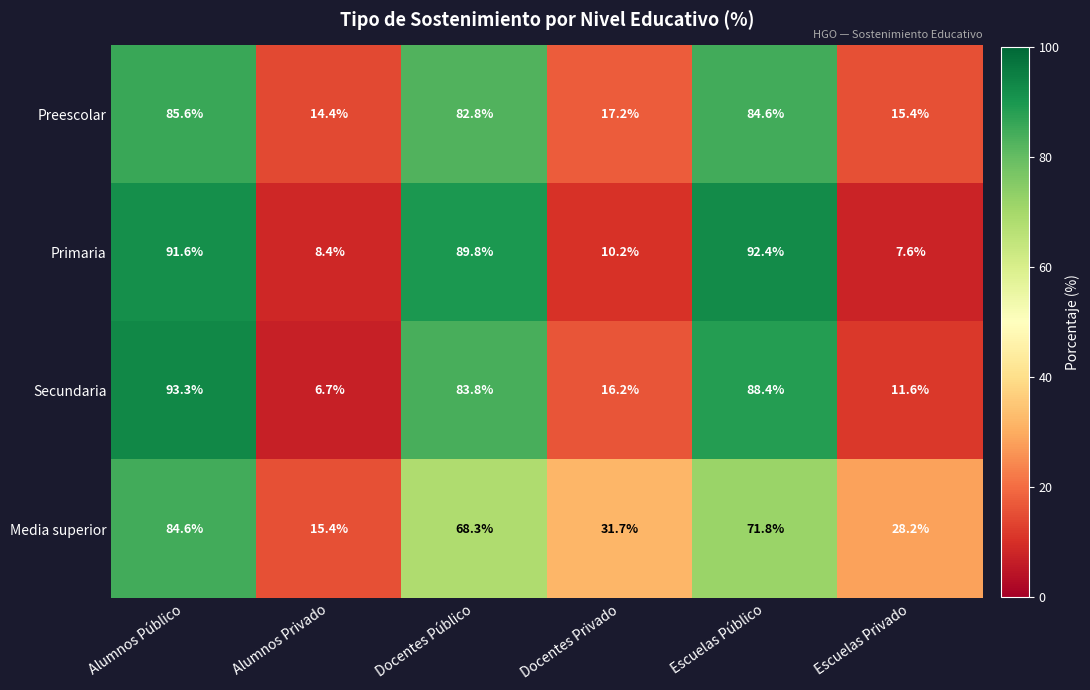

True or false: Primaria has a value of 8.4 at Alumnos Privado.

True